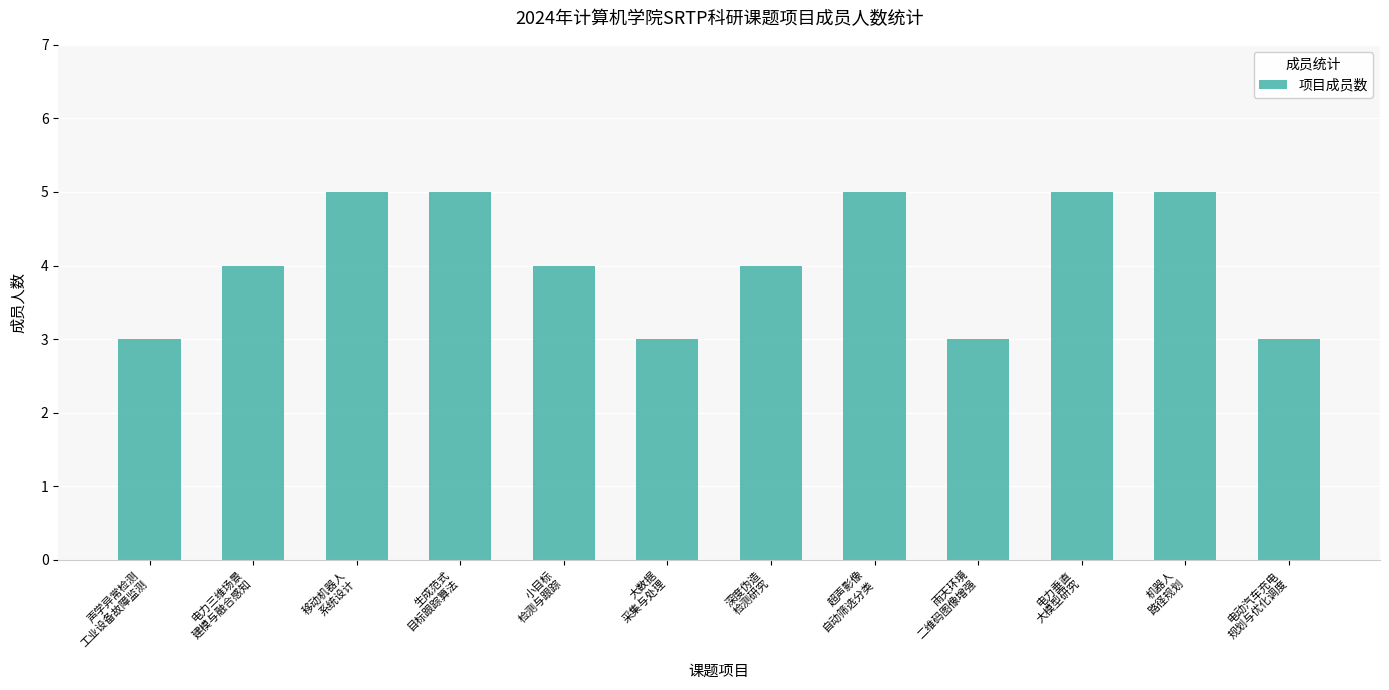

What is the label of the 11th bar from the left?

机器人
路径规划